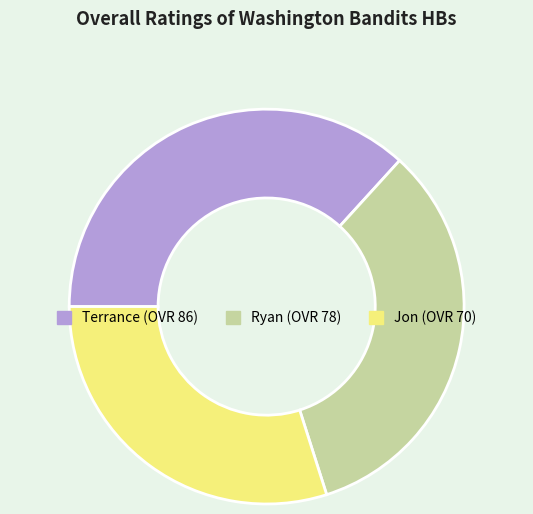

Approximately how many times larger is the value at Terrance compared to Jon?

1.2